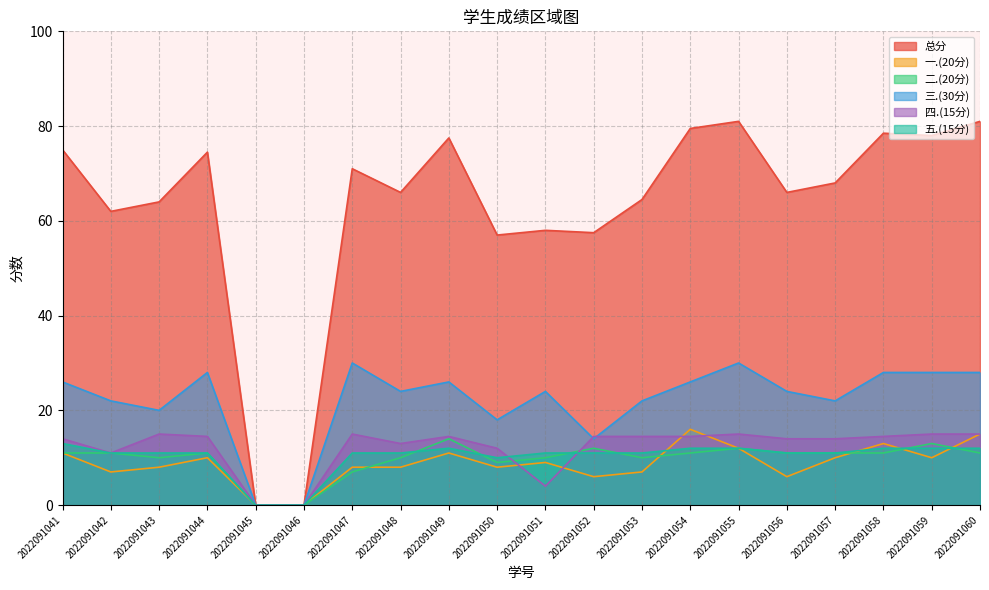

Which series has the widest spread of values?

总分